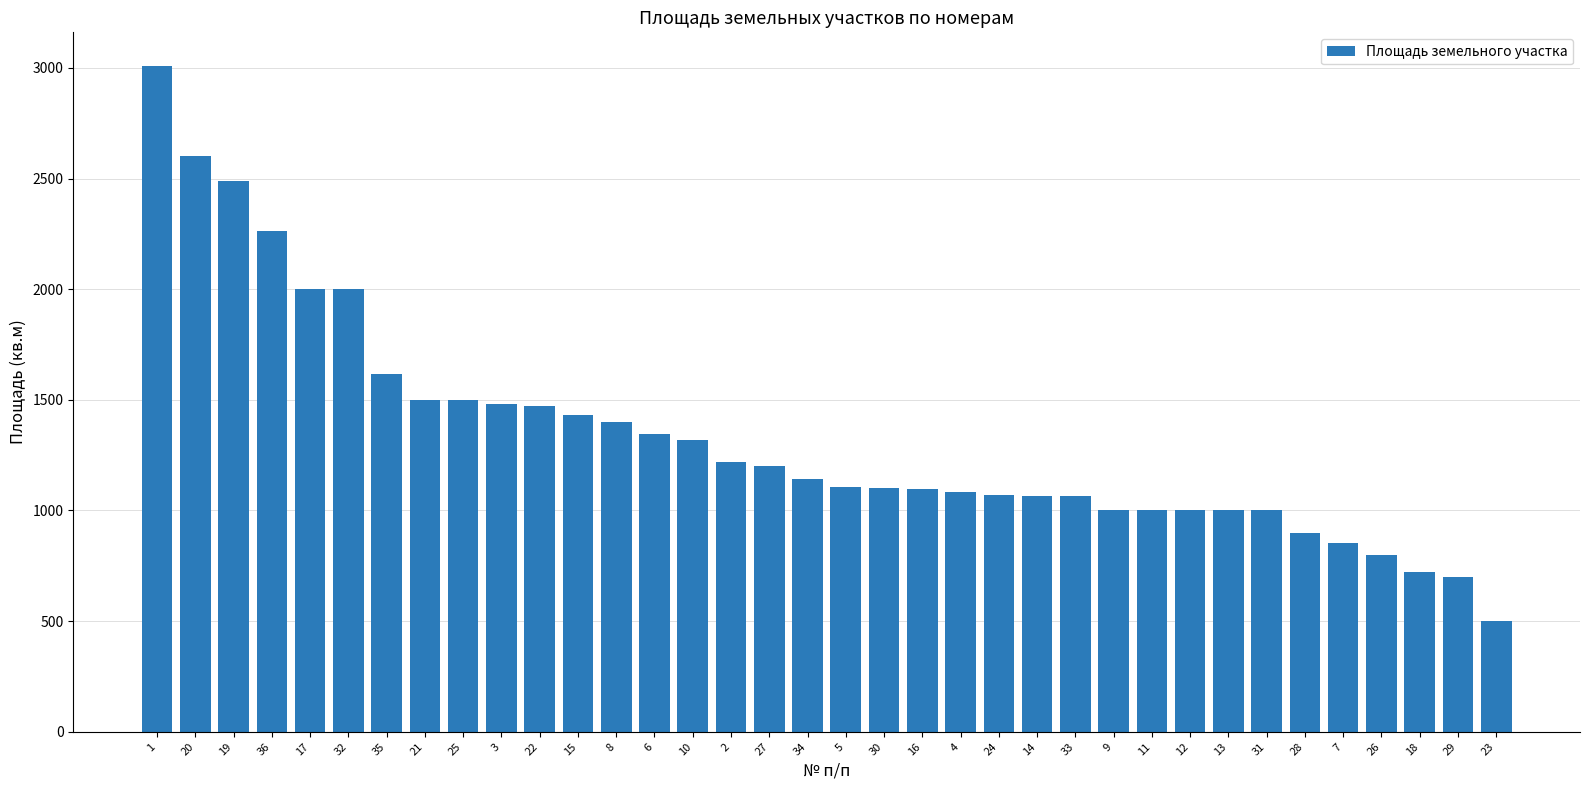

What is the smallest value displayed?

500